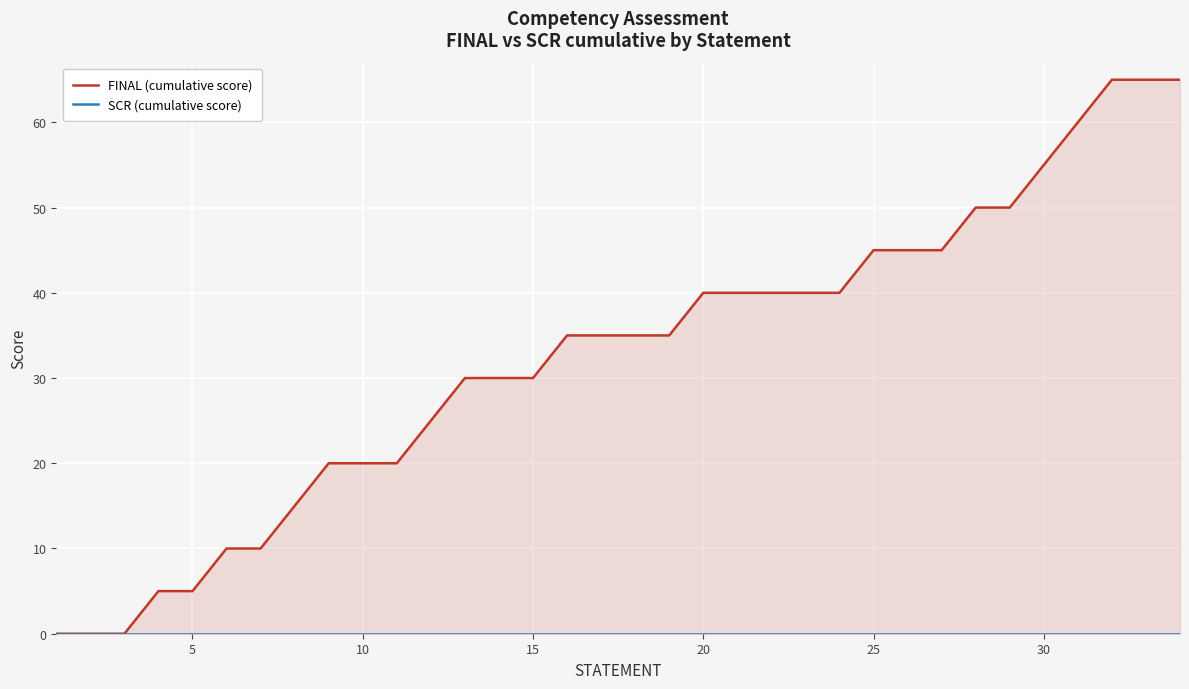

Count the number of categories in the chart.

34